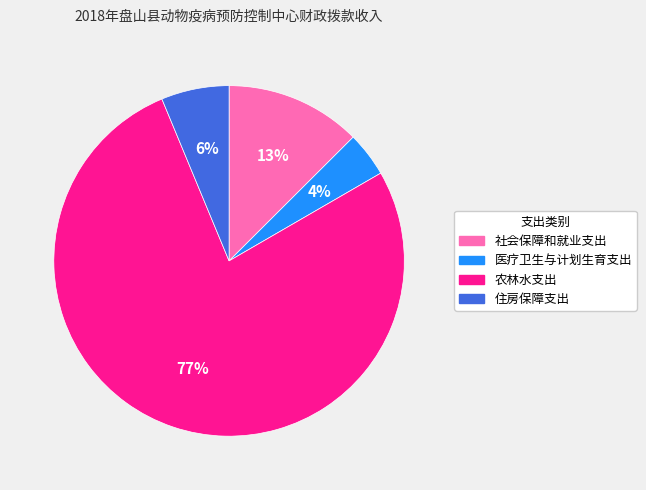

To the nearest percent, what portion does 住房保障支出 represent?

6%